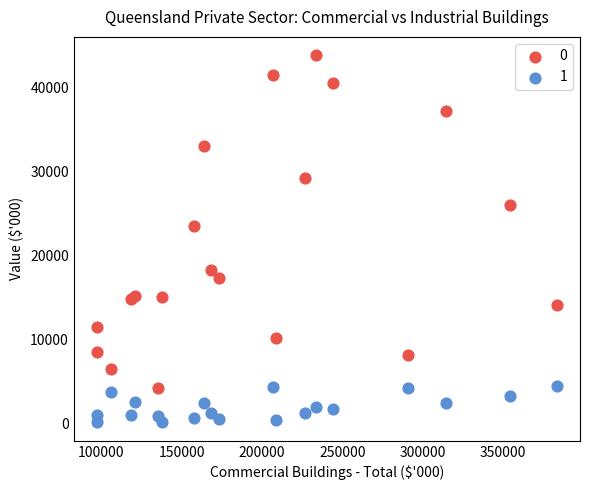

Across all series, what Y value is closest to 21966?

23464